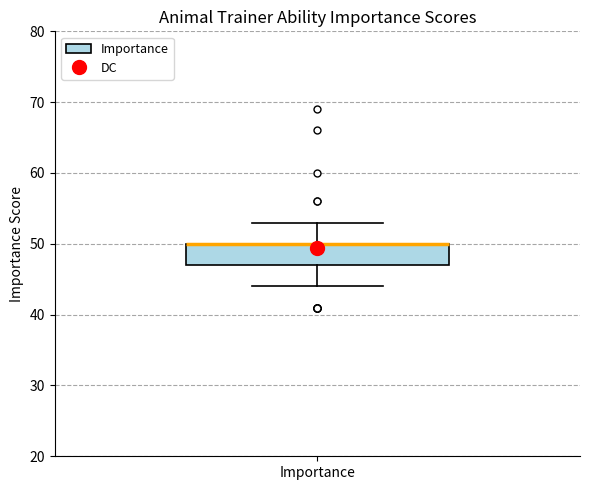

Read this box plot against the y-axis: the position of the median line, the range covered by the box, and the ends of both whiskers. The values are not printed on the chart, so give them approximately, as read against the axis.

median 50 (drawn on the box's upper edge), box 47 to 50, whiskers 44 to 53